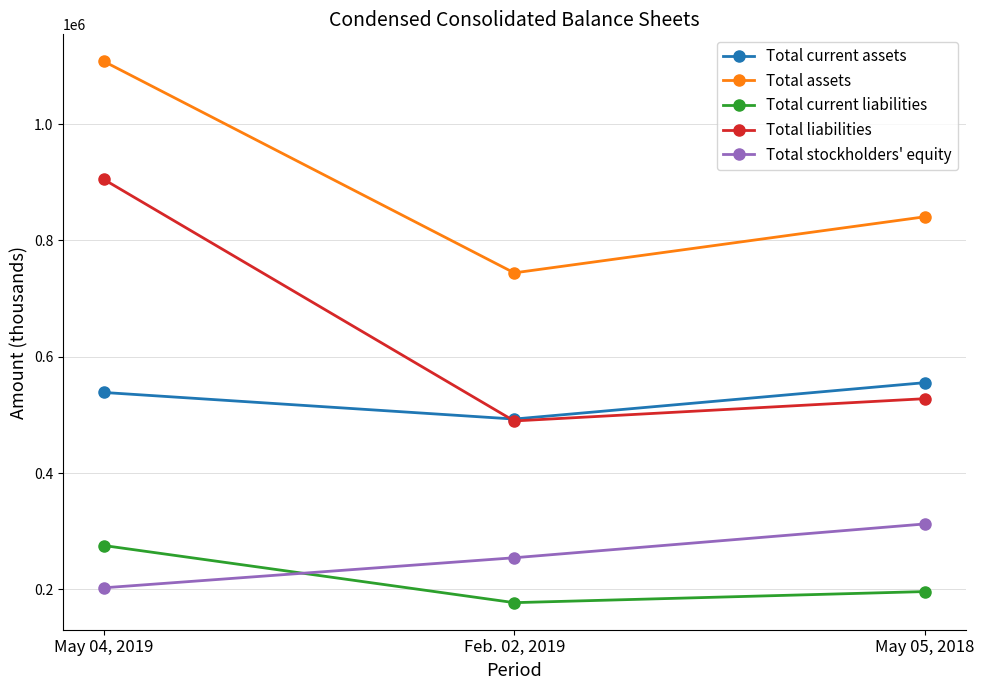

What is the difference between the Total current liabilities values at May 05, 2018 and May 04, 2019?

79154